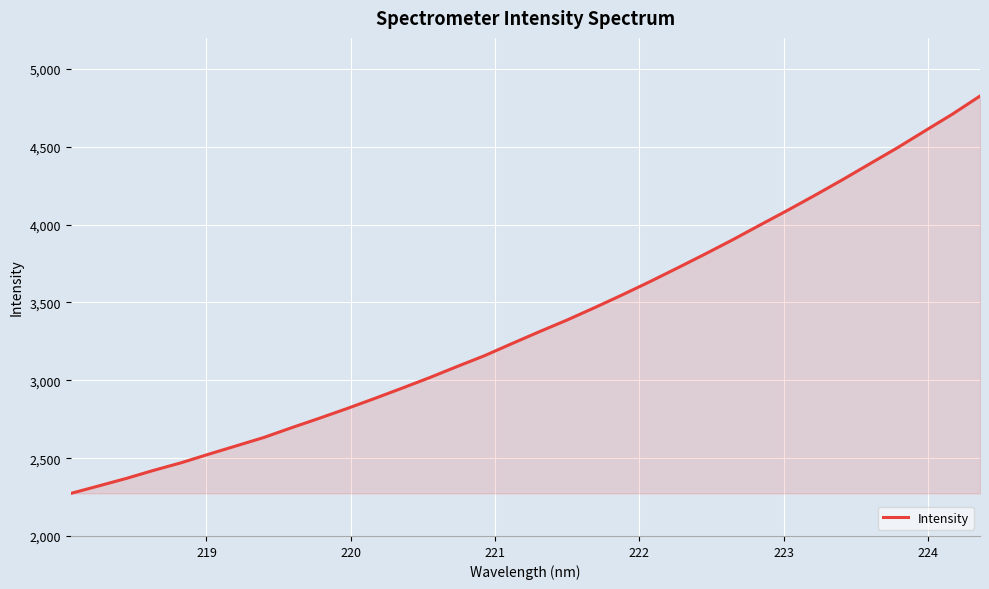

What is the difference between the maximum and minimum values?

2553.0